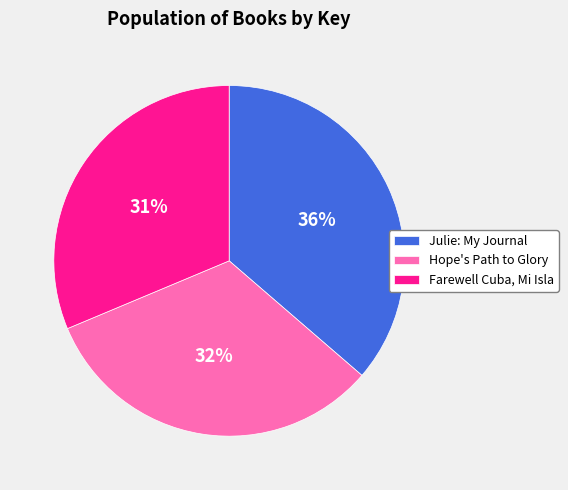

True or false: Julie: My Journal accounts for 36% of the total.

True